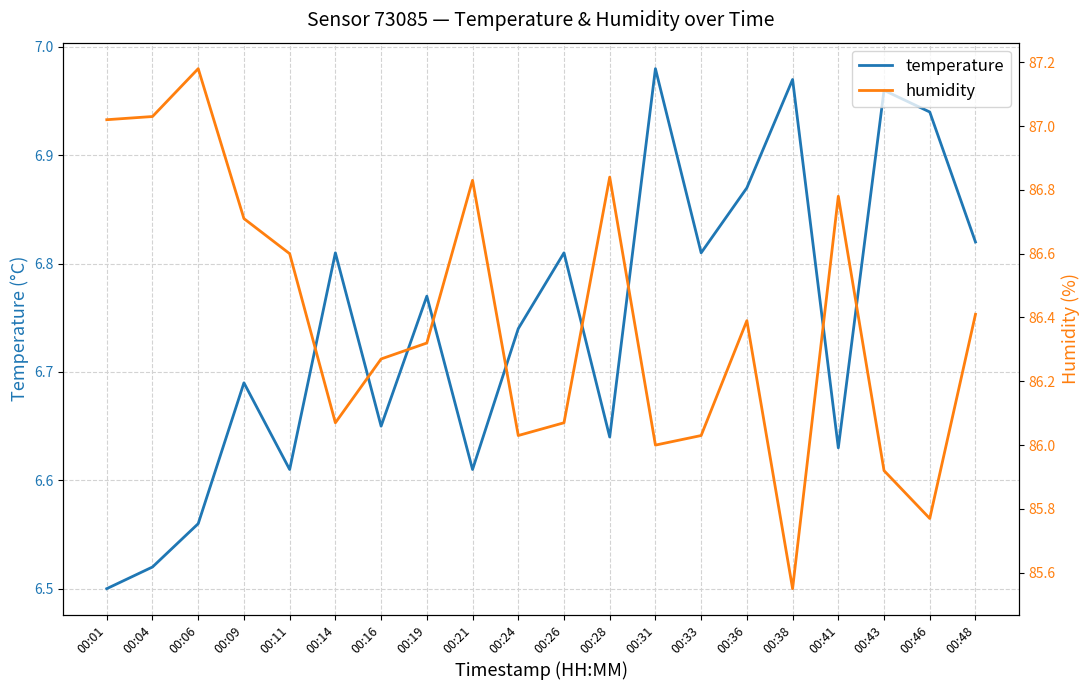

The humidity series shows 85.8 at 00:46. True or false?

True